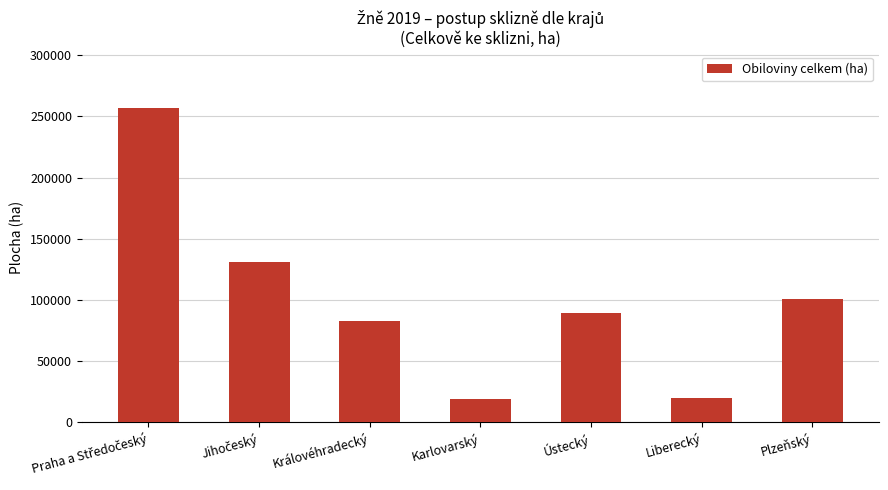

What is the minimum value shown in the chart?

19027.1